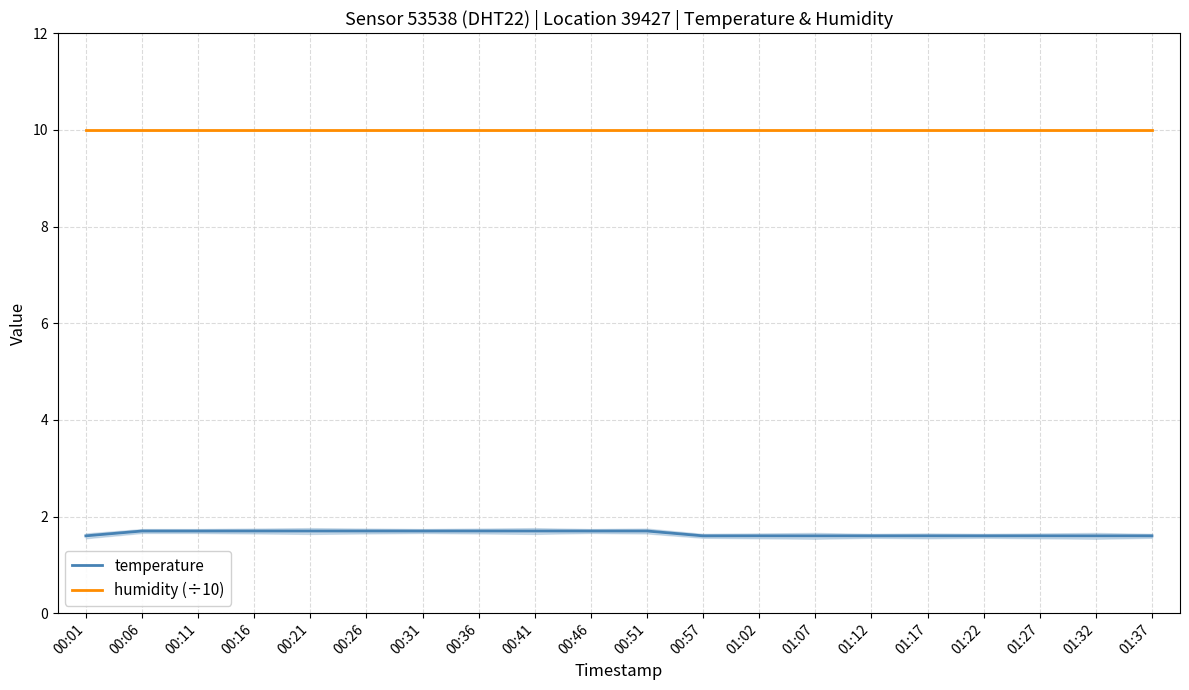

True or false: humidity (÷10) and temperature cross at least once.

False